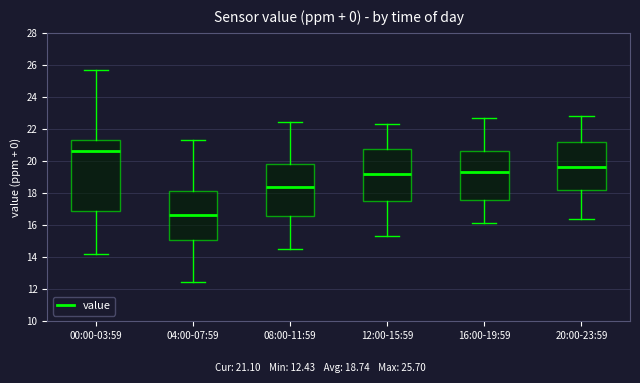

Reading left to right, read every box against the y-axis: the position of its median line, the range the box covers, and the ends of its whiskers. The values are not printed on the chart, so give them approximately, as read against the axis.

00:00-03:59: median 20.6, box 16.8 to 21.4, whiskers 14.2 to 25.8
04:00-07:59: median 16.6, box 15.0 to 18.2, whiskers 12.4 to 21.2
08:00-11:59: median 18.4, box 16.6 to 19.8, whiskers 14.6 to 22.4
12:00-15:59: median 19.2, box 17.6 to 20.8, whiskers 15.4 to 22.4
16:00-19:59: median 19.4, box 17.6 to 20.6, whiskers 16.2 to 22.8
20:00-23:59: median 19.6, box 18.2 to 21.2, whiskers 16.4 to 22.8